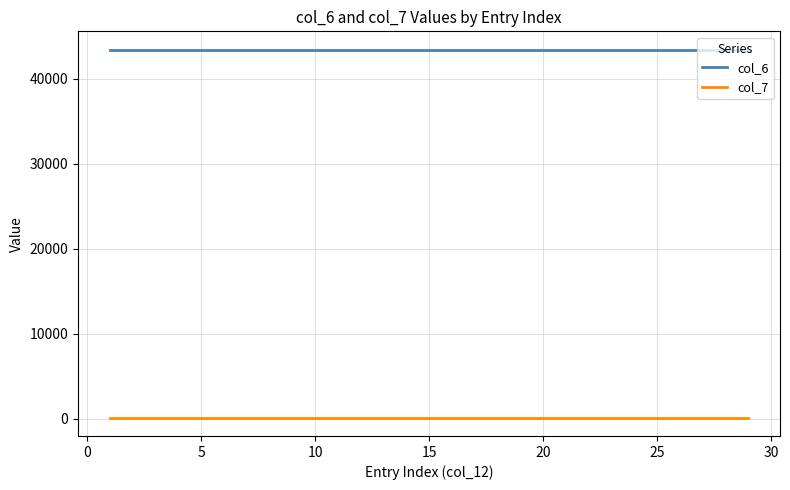

List the series in order of their peak value, lowest first.

col_7, col_6